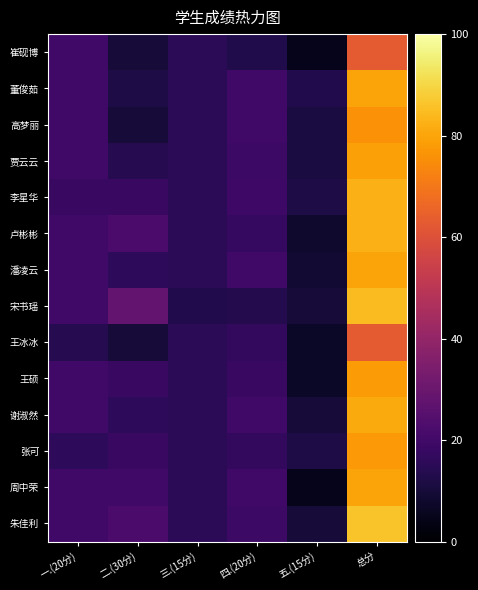

Which label corresponds to the smallest value in the chart?

五.(15分)